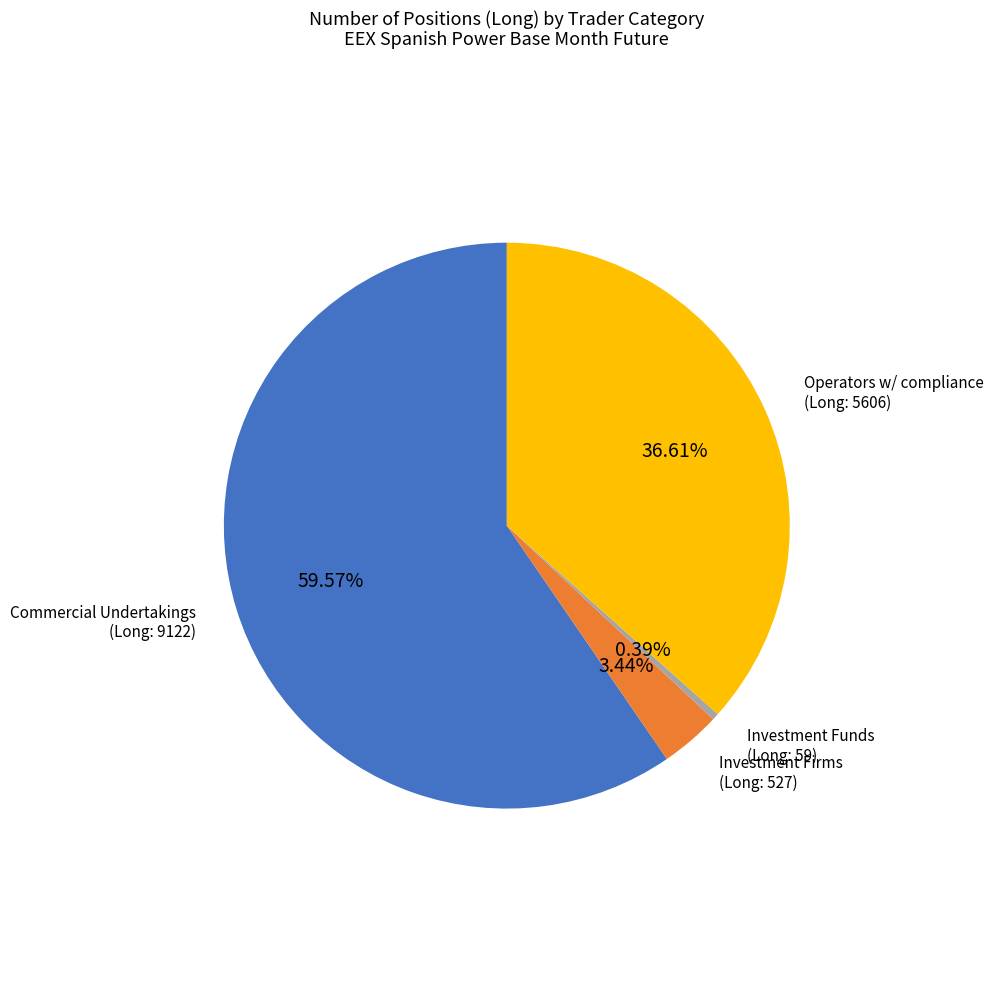

Is there any slice that represents more than half of the pie?

Yes